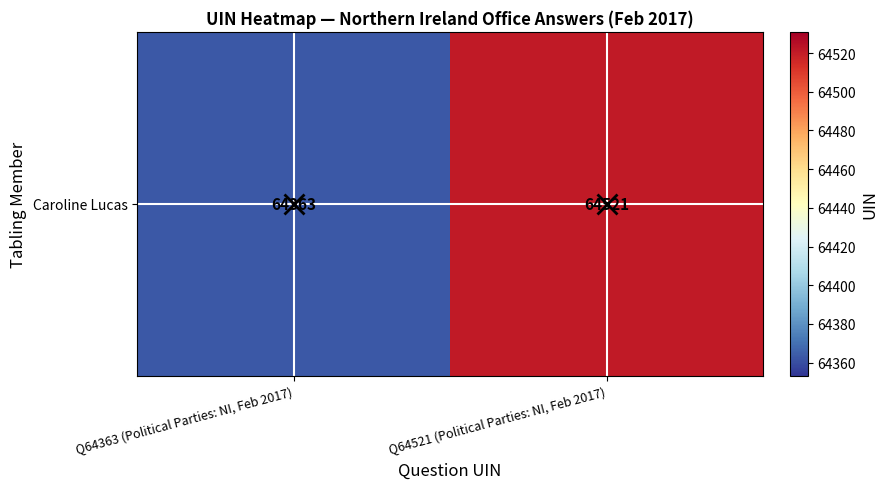

What is the minimum value shown in the chart?

64363